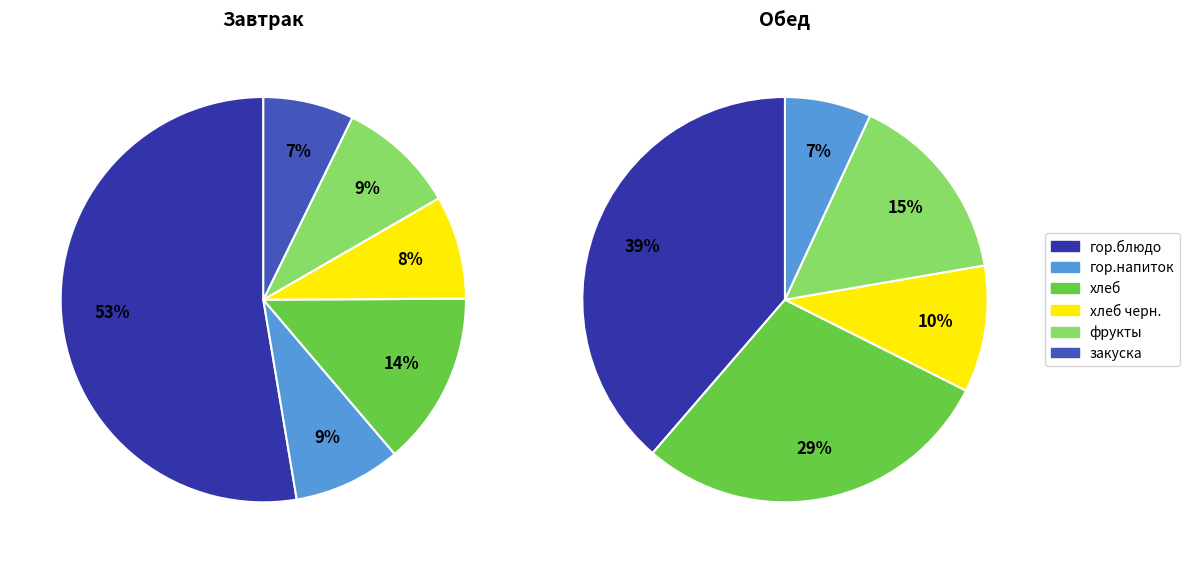

Is гор.напиток the majority of the pie?

No